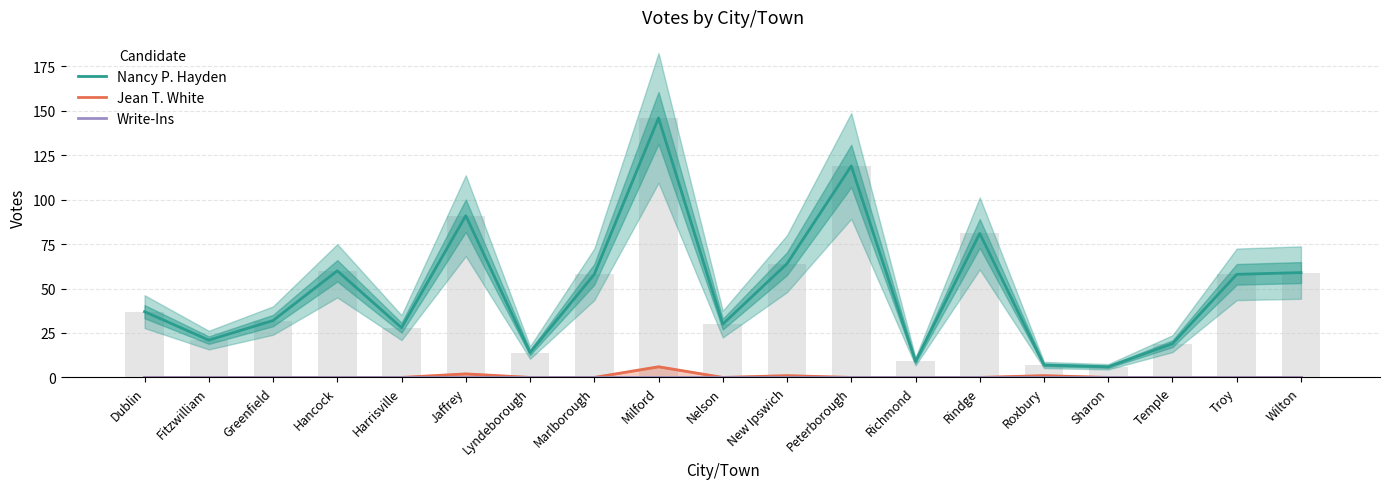

What is the value of the Nancy P. Hayden bar at the 12th from the left?

119